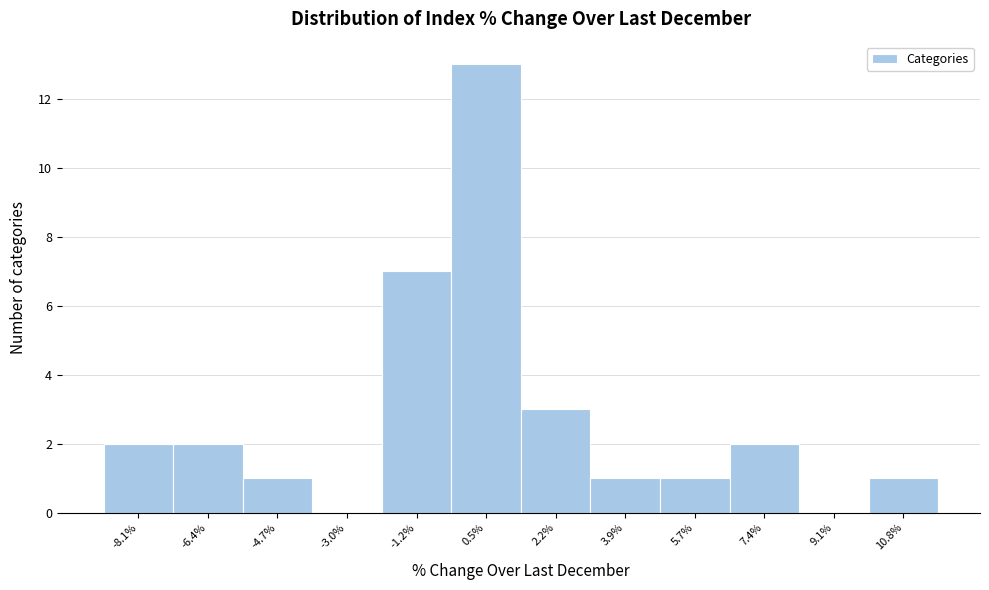

Over which range of the x-axis is the bar tallest?

-0.4 to 1.4